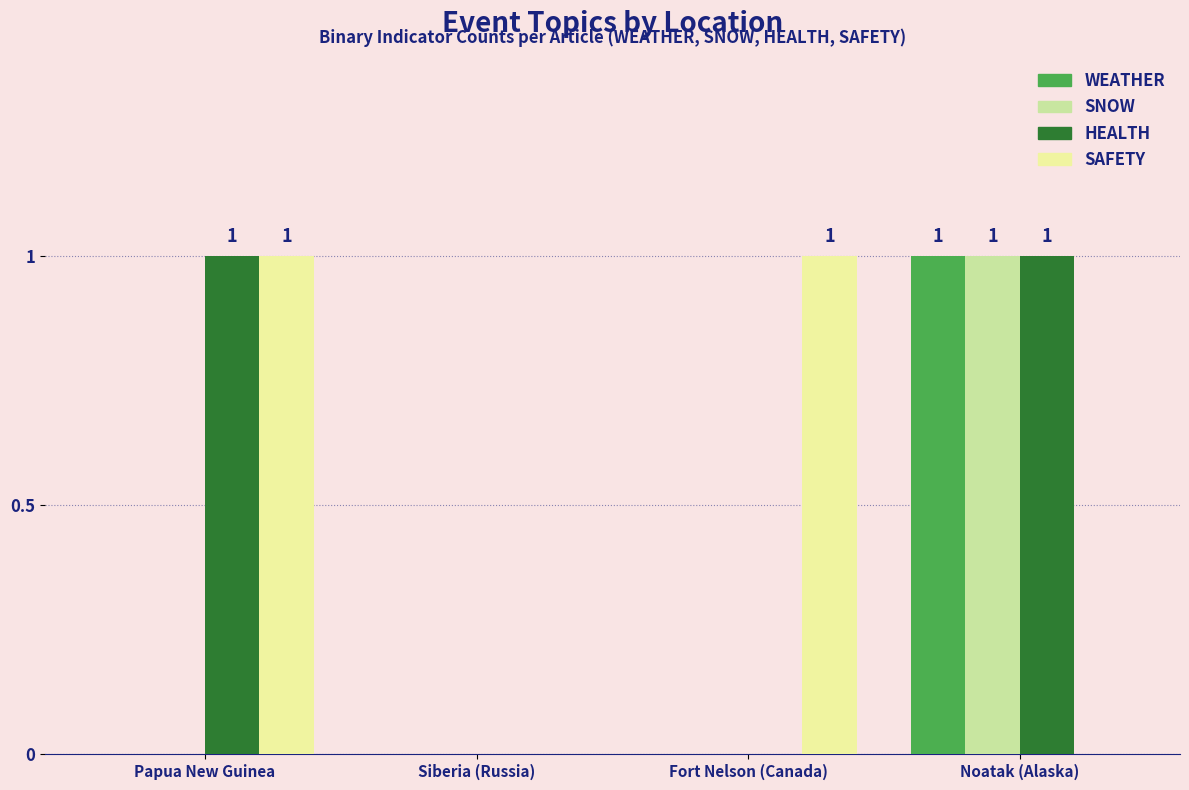

Reading left to right, extract all data points from this chart.

WEATHER: Papua New Guinea=0	Siberia (Russia)=0	Fort Nelson (Canada)=0	Noatak (Alaska)=1
SNOW: Papua New Guinea=0	Siberia (Russia)=0	Fort Nelson (Canada)=0	Noatak (Alaska)=1
HEALTH: Papua New Guinea=1	Siberia (Russia)=0	Fort Nelson (Canada)=0	Noatak (Alaska)=1
SAFETY: Papua New Guinea=1	Siberia (Russia)=0	Fort Nelson (Canada)=1	Noatak (Alaska)=0